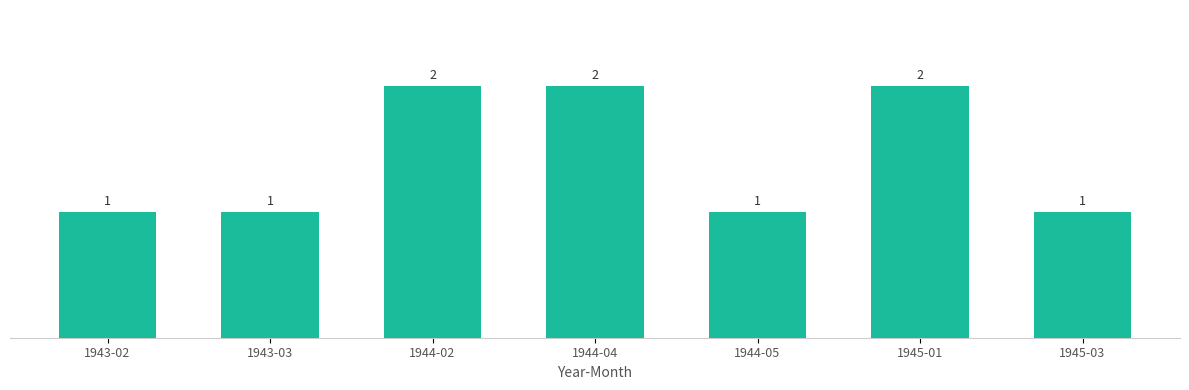

What is the label of the 7th bar from the left?

1945-03